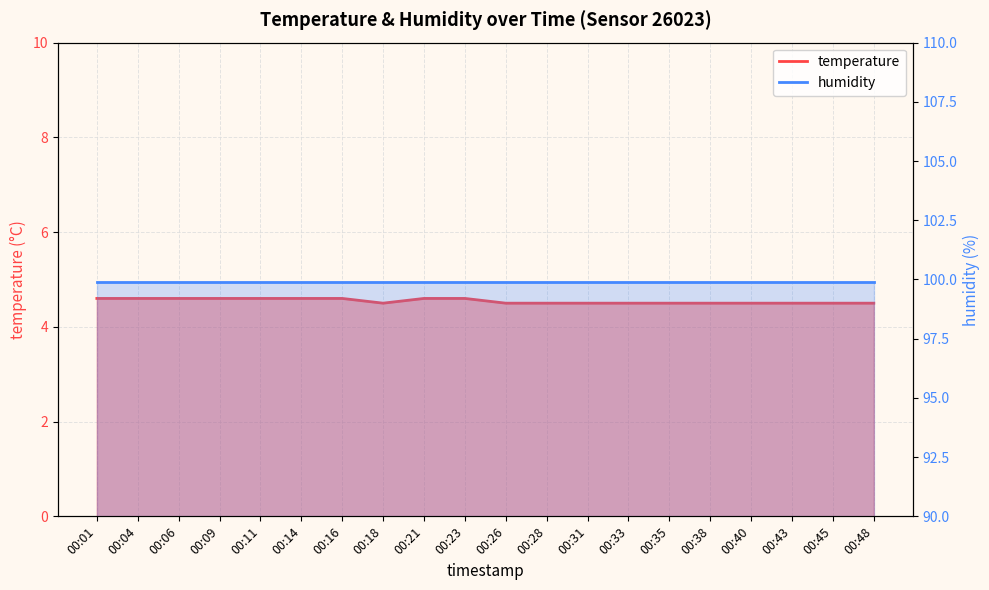

What is the smallest value displayed?

4.5